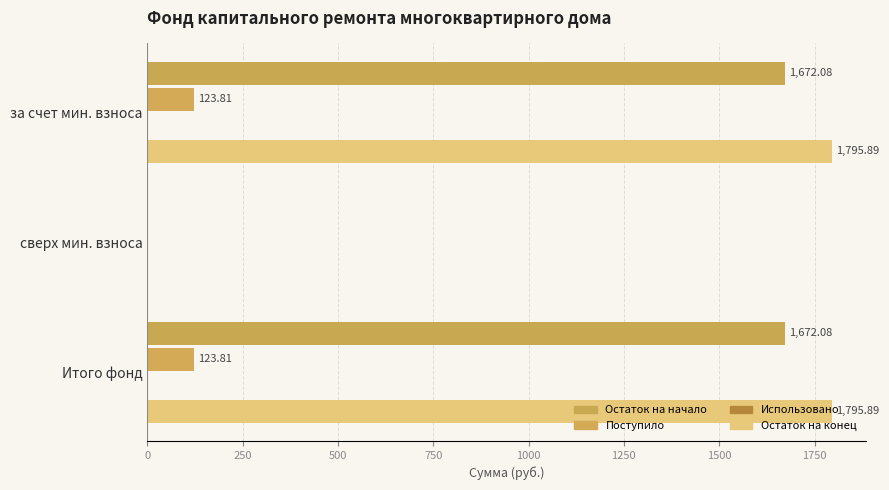

Which series has the largest total across all categories?

Остаток на конец